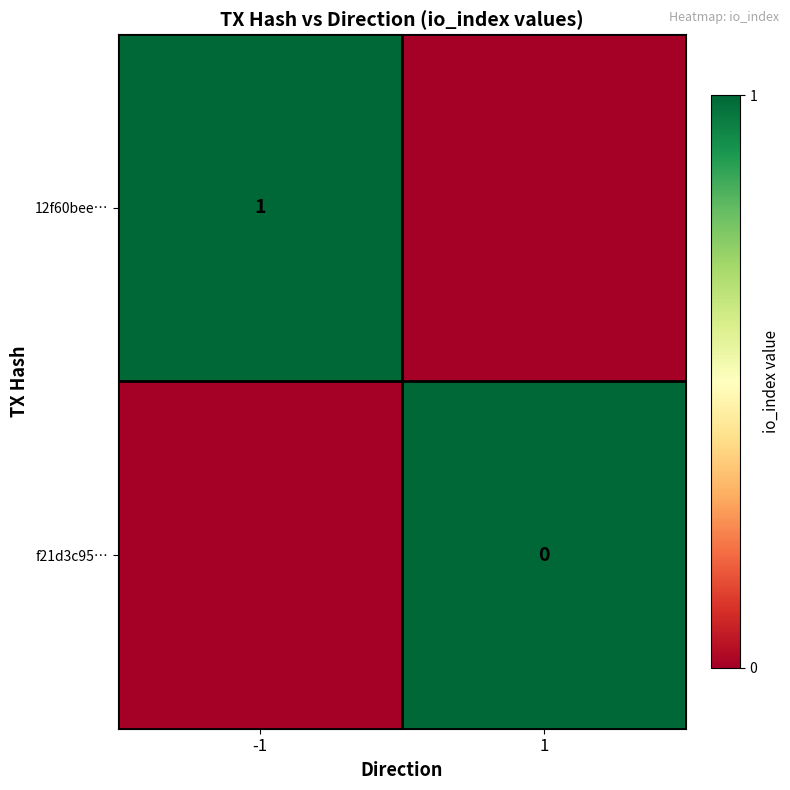

Is it true that 12f60bee… equals 2 at -1?

False